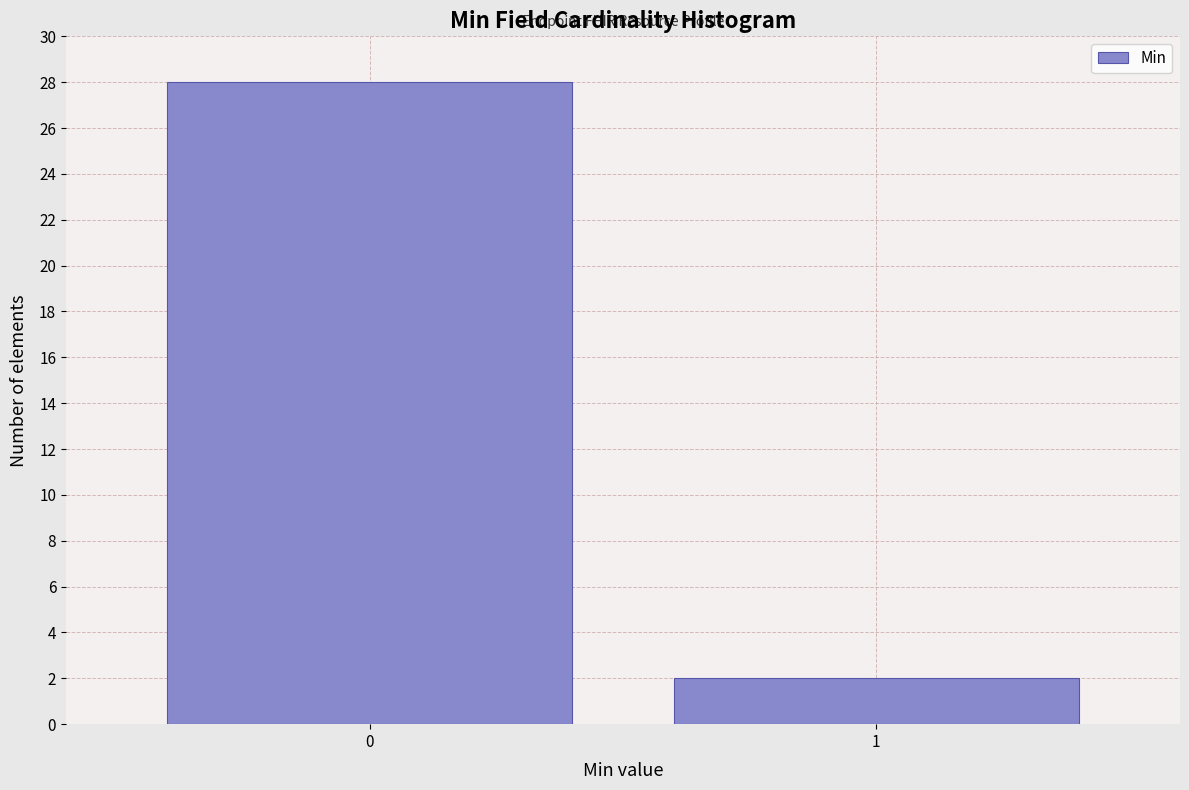

Reading left to right, what are all the values shown in this chart?

28	2